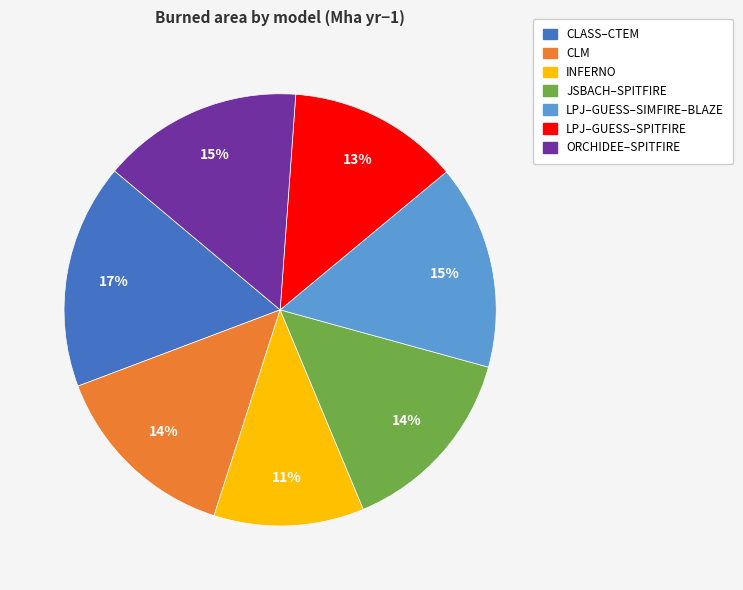

To the nearest percent, what percentage of the pie is CLASS–CTEM?

17%